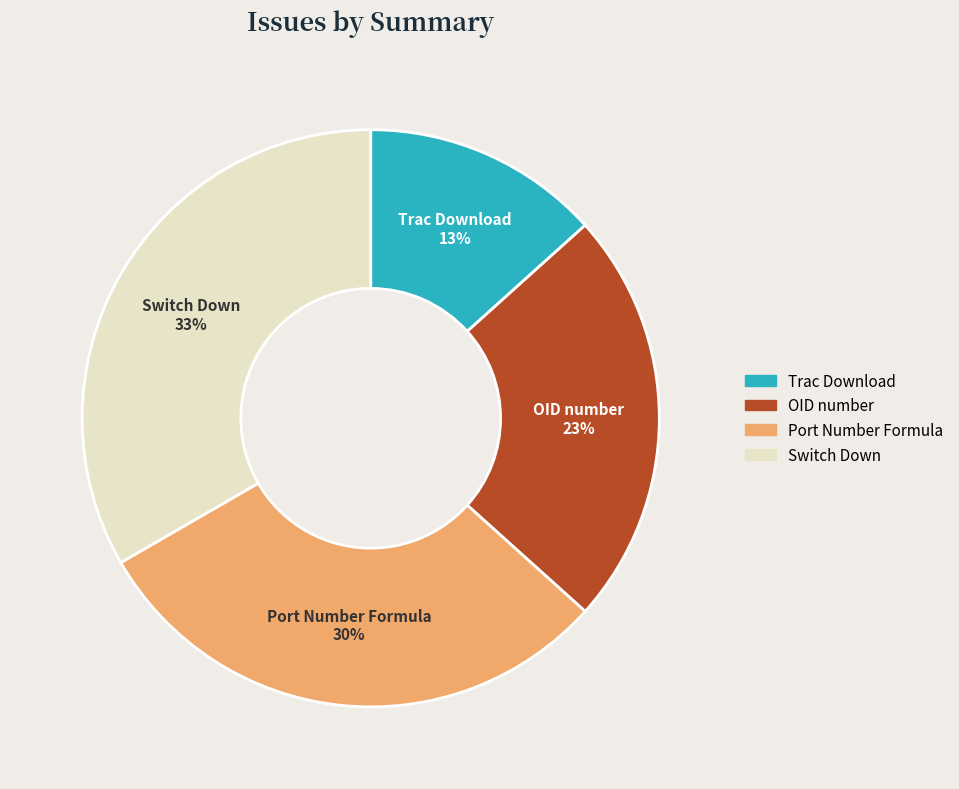

To the nearest percent, what is the average slice percentage?

25%